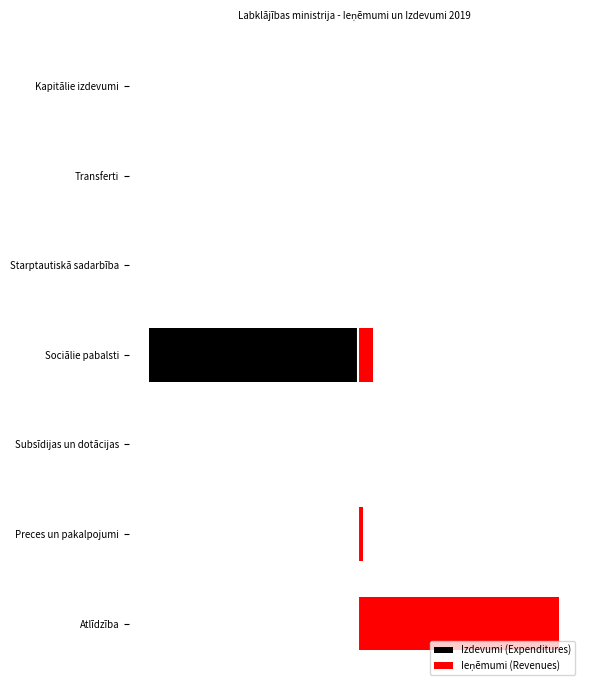

What is the value of the Izdevumi (Expenditures) bar at the 4th from the left?

-100.0